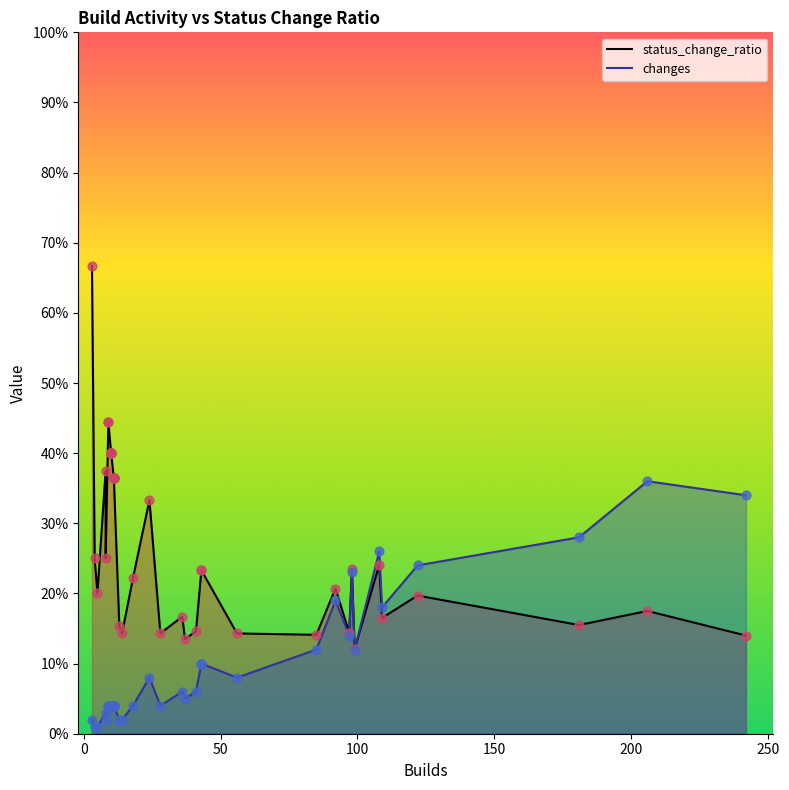

Is the value of changes at 14 greater than the value of status_change_ratio at 22?

No